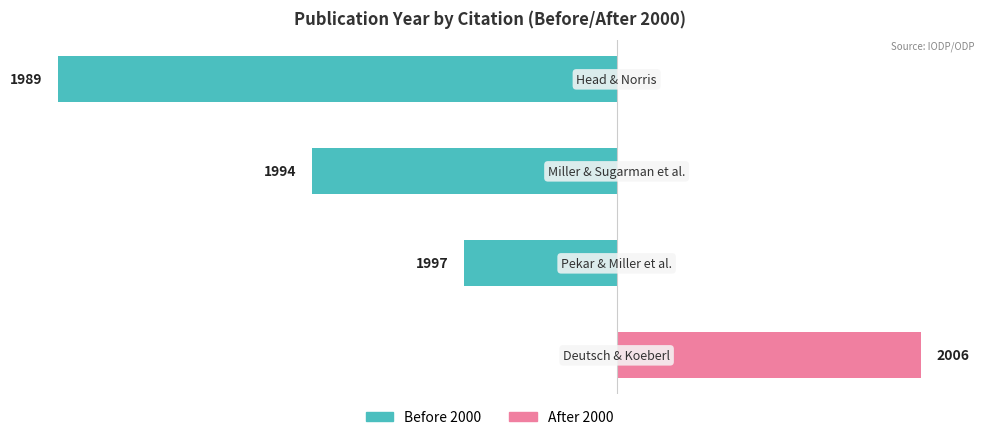

Reading right to left, what are all the values shown in this chart?

Before 2000: 3=-11	2=-6	1=-3	0=0
After 2000: 3=0	2=0	1=0	0=6